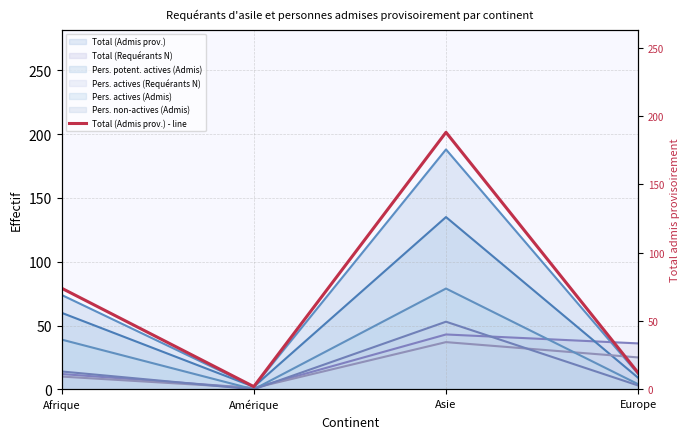

Reading right to left, transcribe all the data shown in this chart.

Europe=12	Asie=188	Amérique=2	Afrique=74